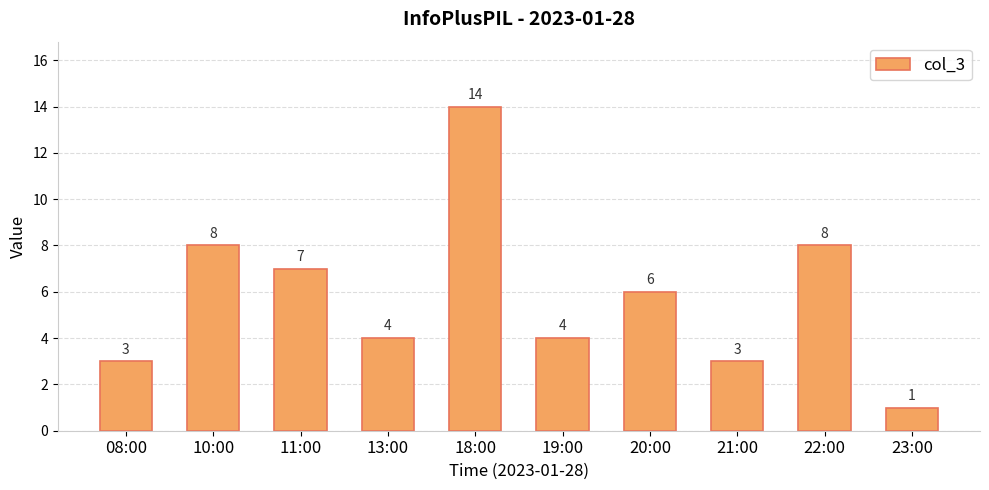

What position from the right is 22:00?

2